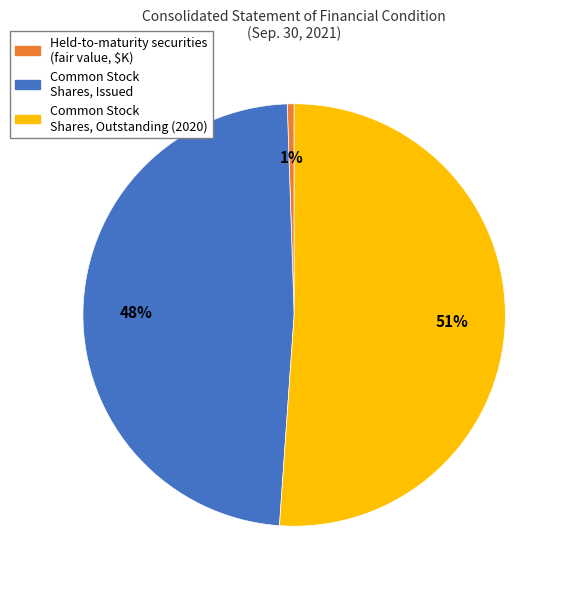

To the nearest percent, what percentage of the pie is Common Stock Shares, Issued?

48%